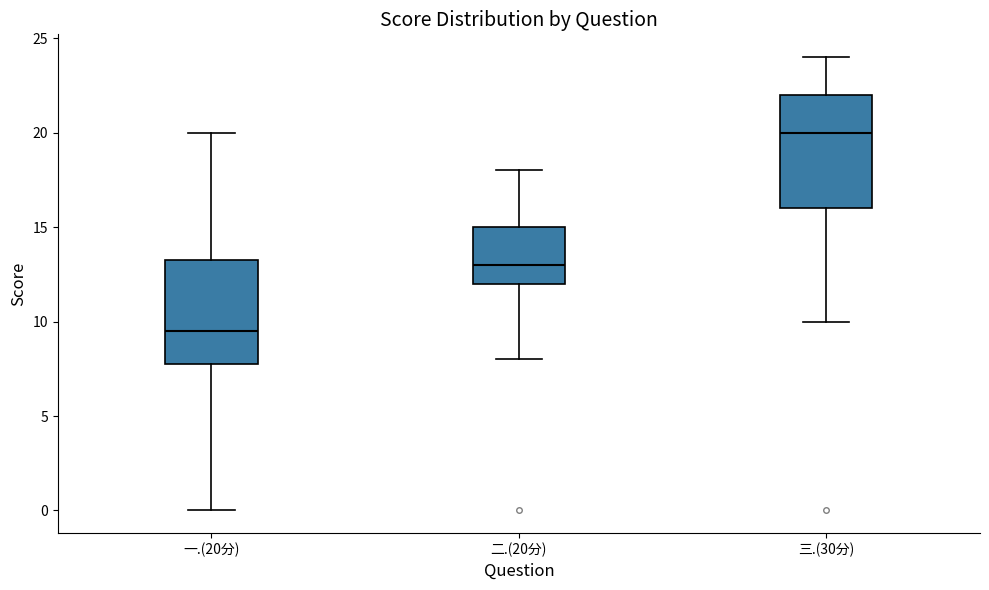

Reading left to right, read every box against the y-axis: the position of its median line, the range the box covers, and the ends of its whiskers. The values are not printed on the chart, so give them approximately, as read against the axis.

一.(20分): median 9.5, box 8.0 to 13.5, whiskers 0.0 to 20.0
二.(20分): median 13.0, box 12.0 to 15.0, whiskers 8.0 to 18.0
三.(30分): median 20.0, box 16.0 to 22.0, whiskers 10.0 to 24.0